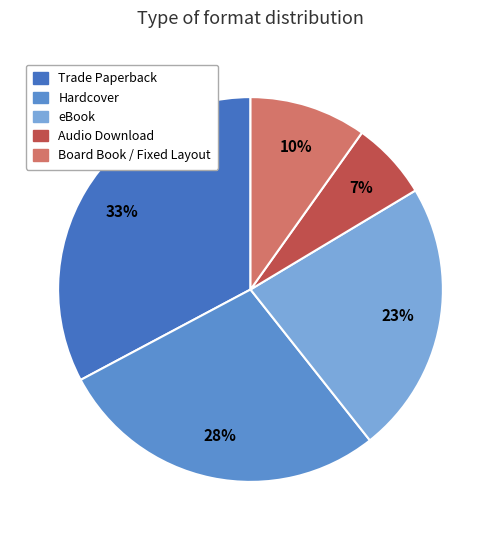

To the nearest percent, what percentage of the pie is eBook?

23%